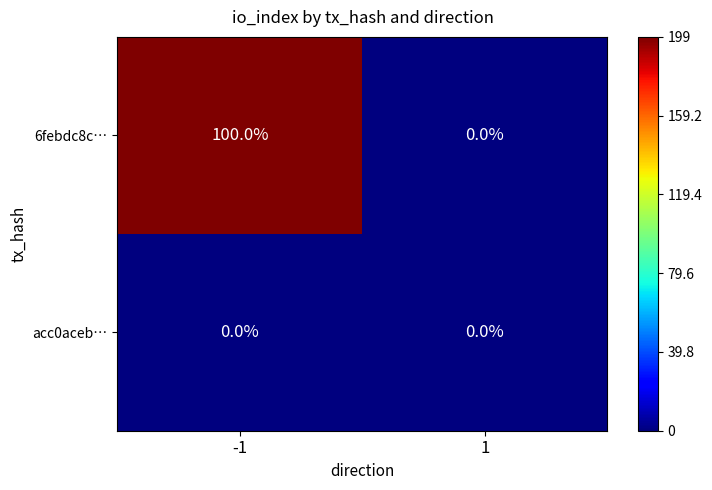

What is the spread (max minus min) of values at -1?

100